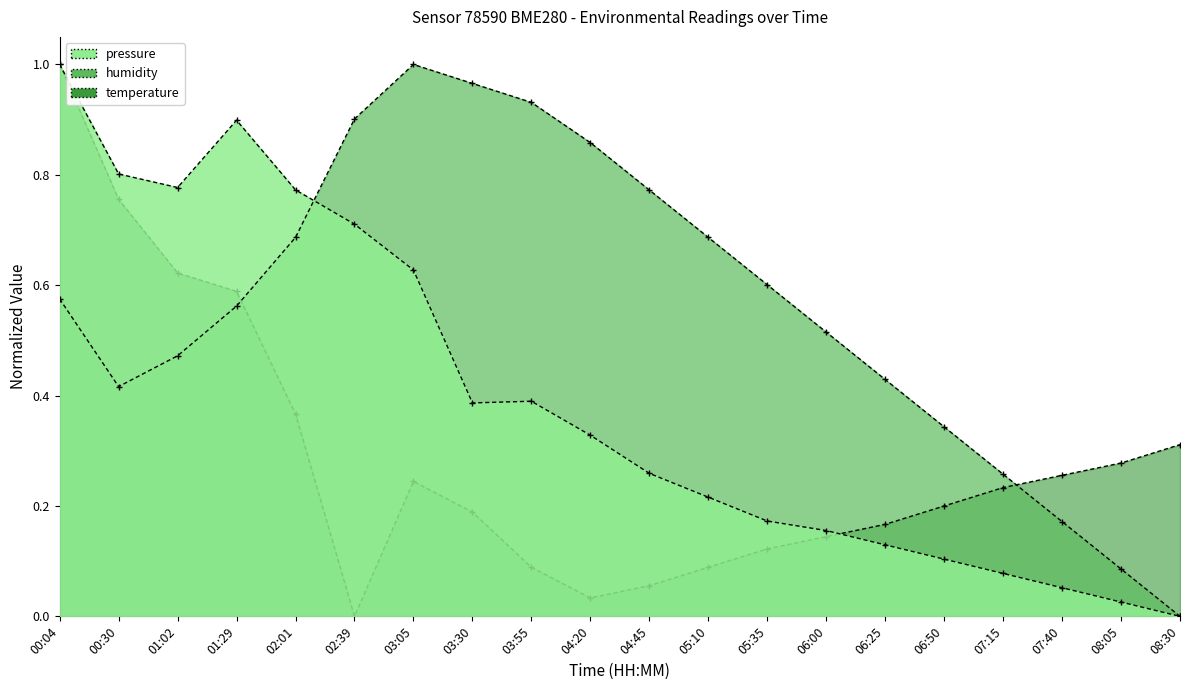

At which category does temperature reach its first local valley?

02:39